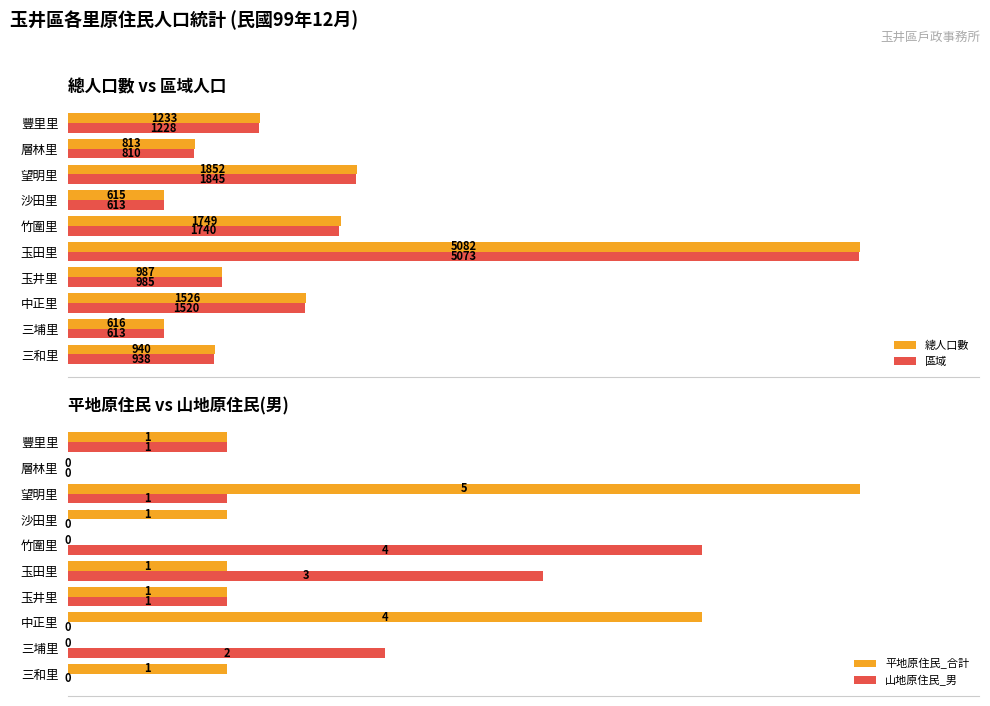

At which label is 總人口數 closest to 2848?

望明里